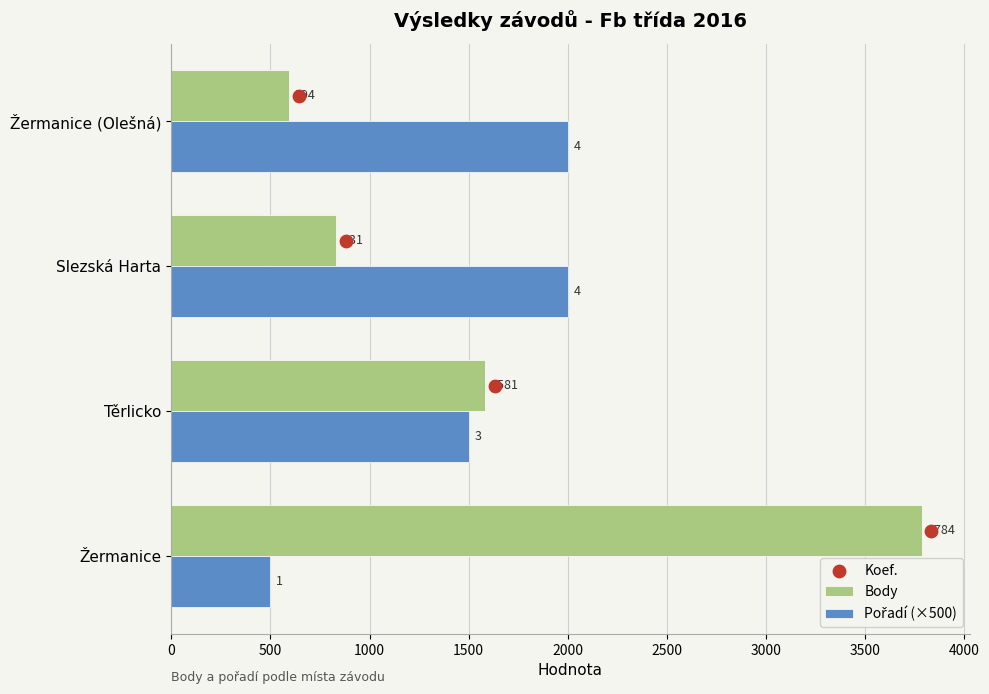

What are all the series names shown in the legend?

Body, Pořadí (×500)